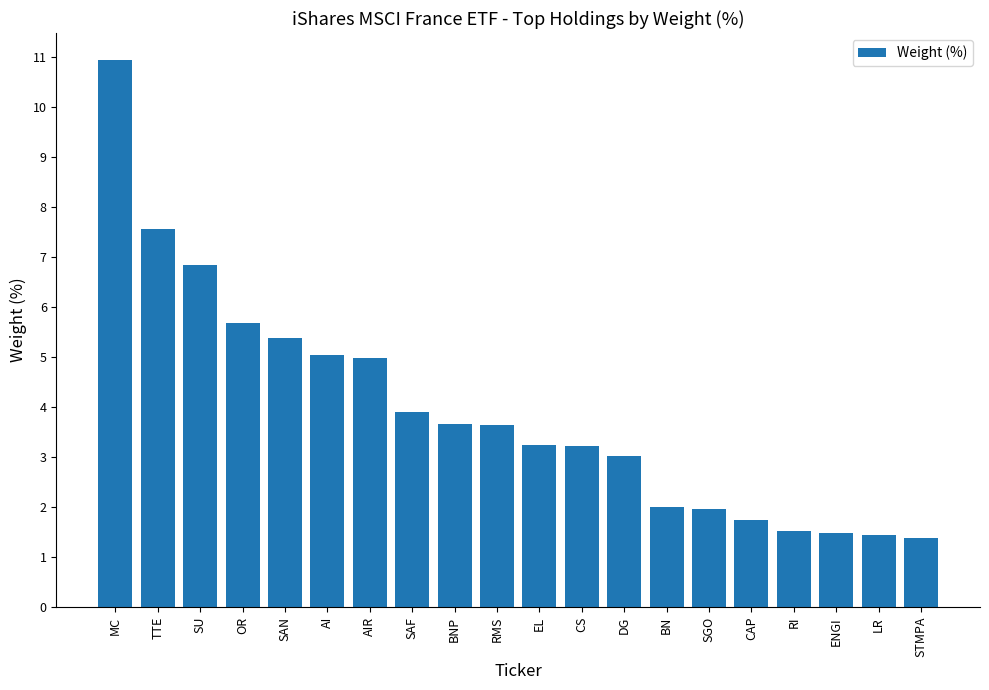

Read the value at AIR.

5.0